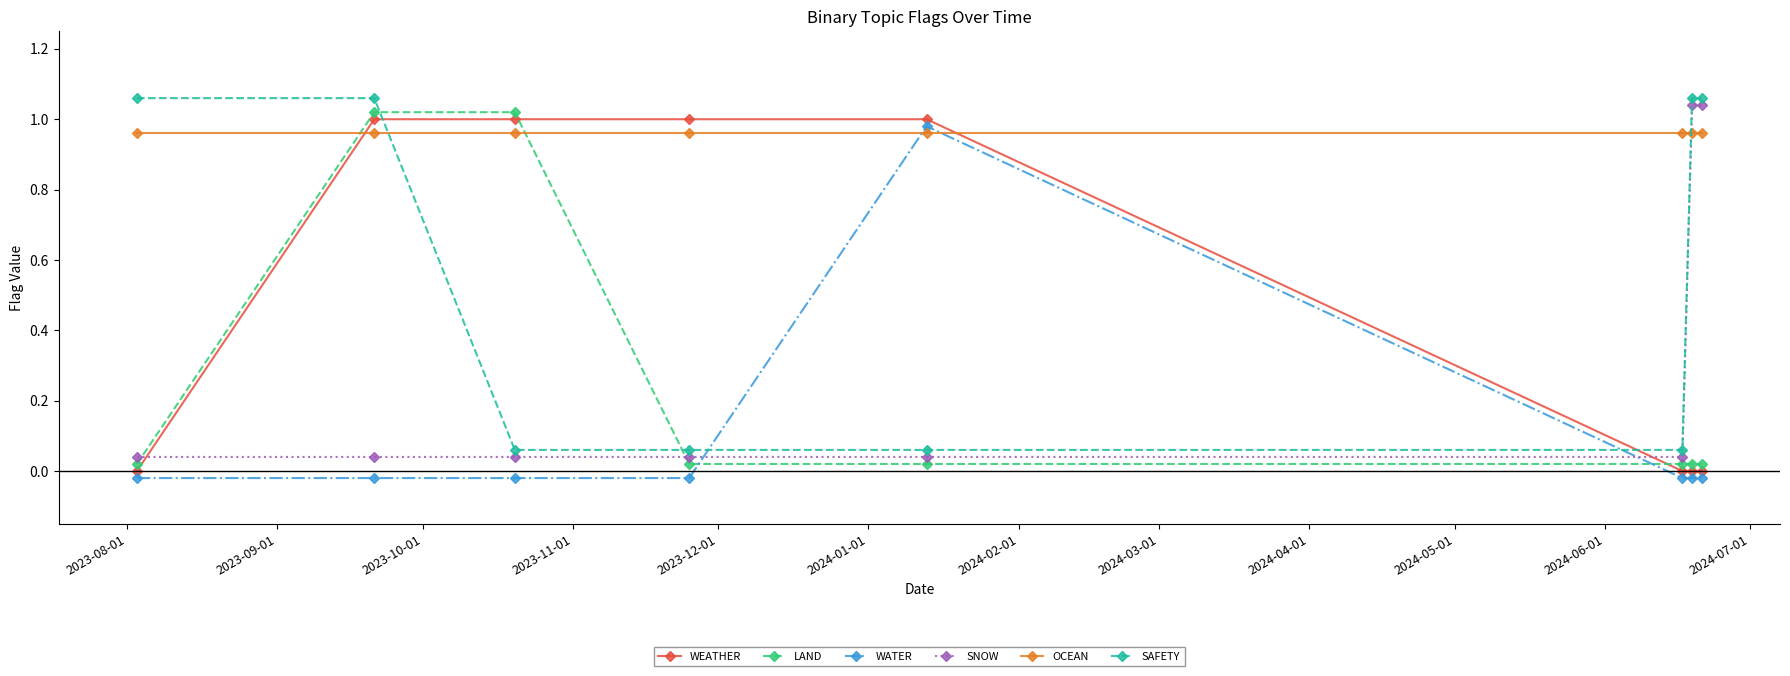

What are all the series names shown in the legend?

WEATHER, LAND, WATER, SNOW, OCEAN, SAFETY